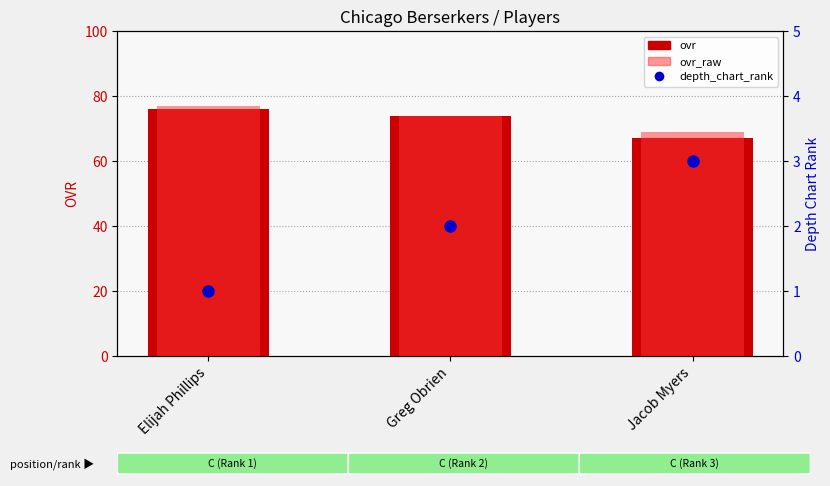

At which category is the sum across all series the highest?

Elijah Phillips